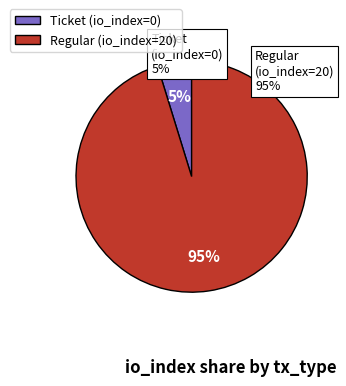

Count the number of slices in the pie.

2